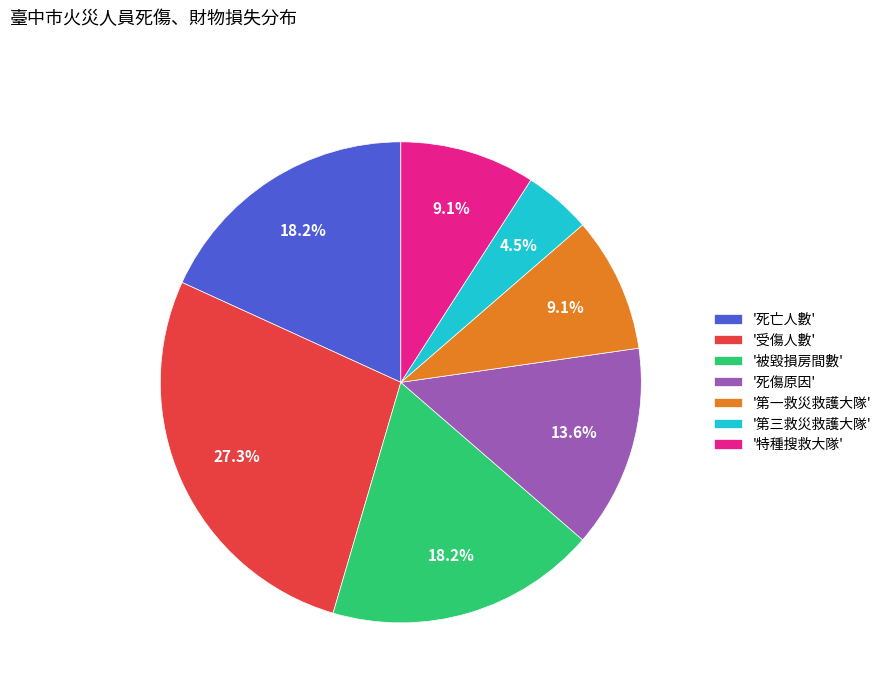

Which category has the biggest portion of the pie?

'受傷人數'